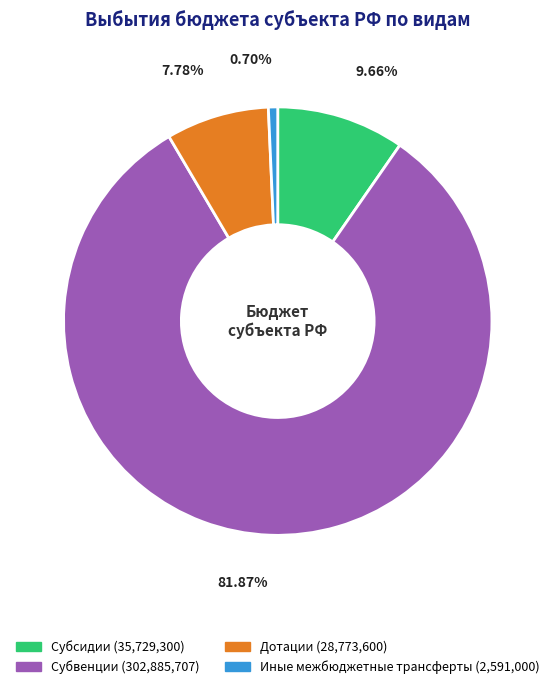

The Дотации slice represents 8% of the pie. True or false?

True